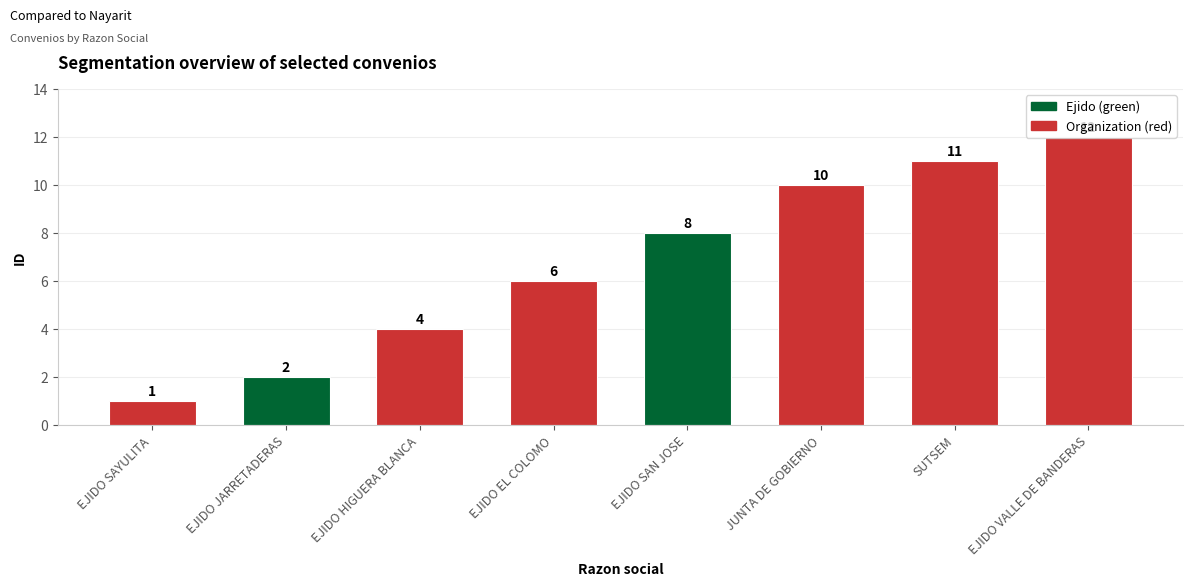

What is the average value?

7